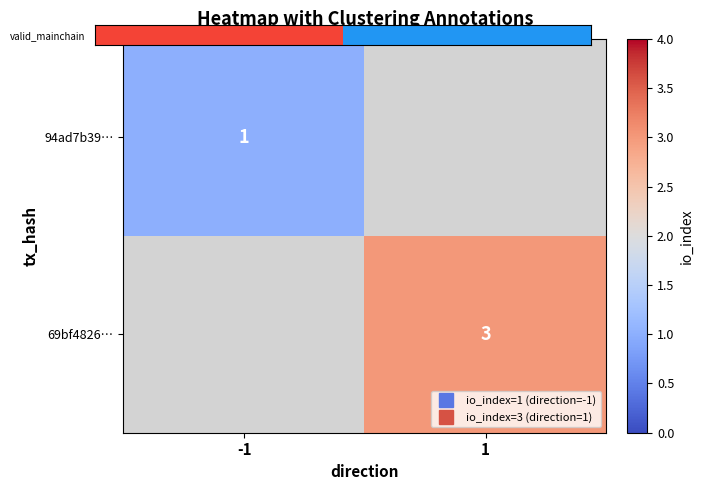

Count the number of categories in the chart.

2